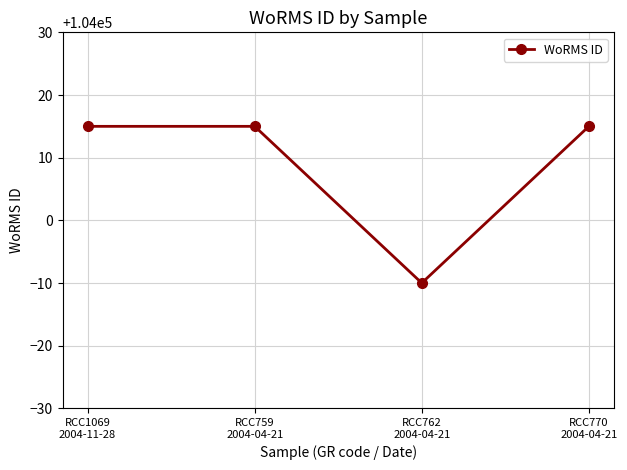

Where is the data nearest to the value 104002?

RCC762
2004-04-21